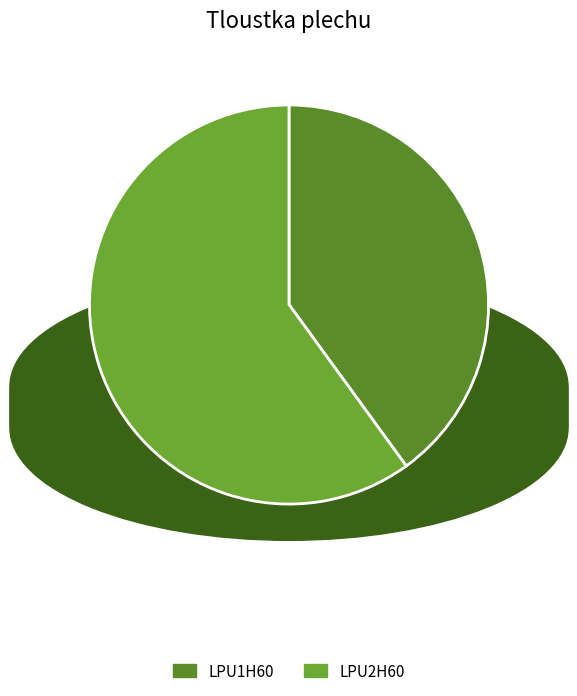

How many segments does this pie chart have?

2